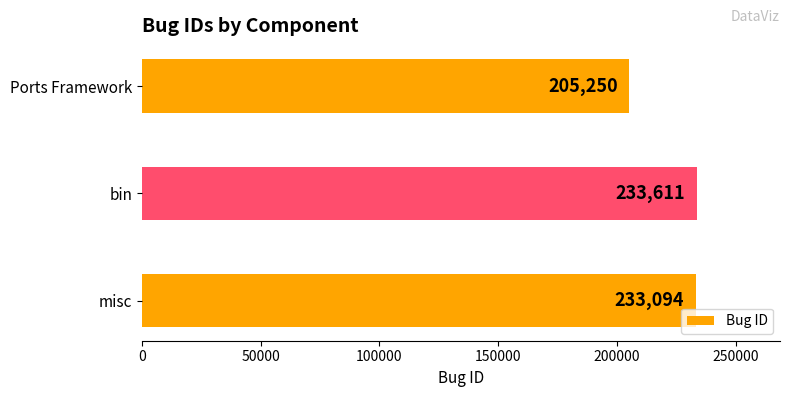

Which category has the highest value across all series?

bin